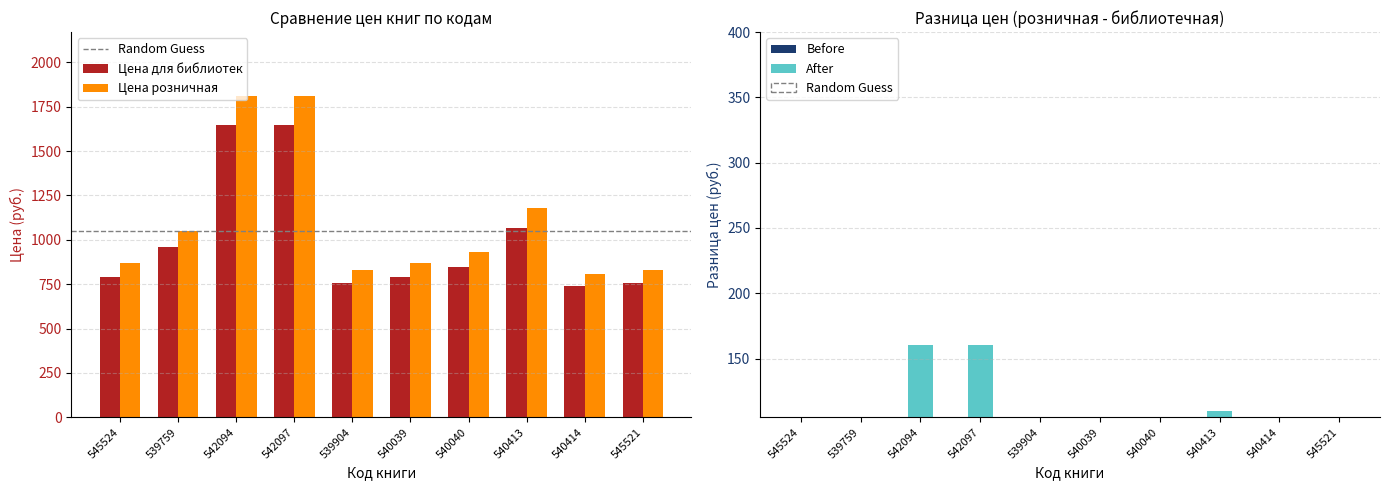

List the series in order of their overall mean, lowest first.

Цена для библиотек, Цена розничная